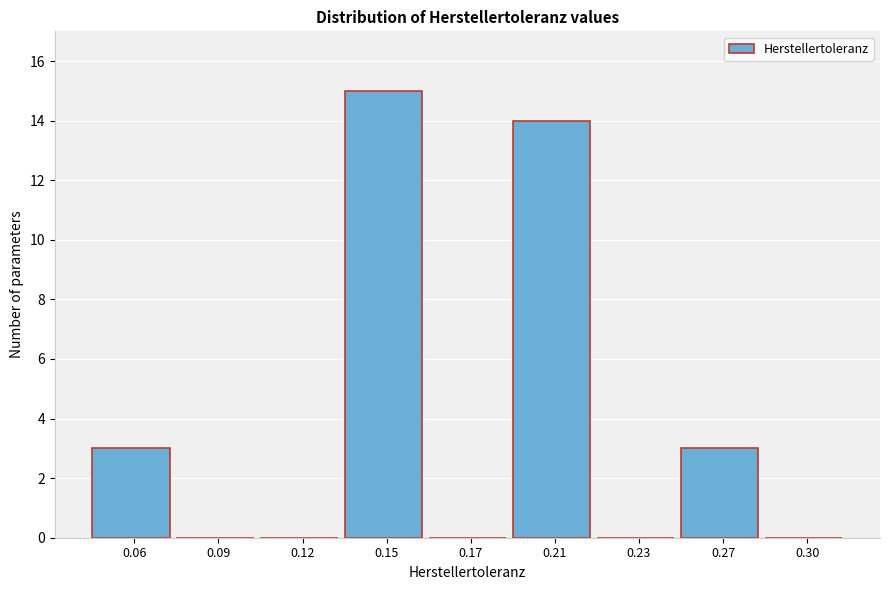

Reading left to right, extract all data points from this chart.

0.06=3	0.09=0	0.12=0	0.15=15	0.17=0	0.21=14	0.23=0	0.27=3	0.30=0